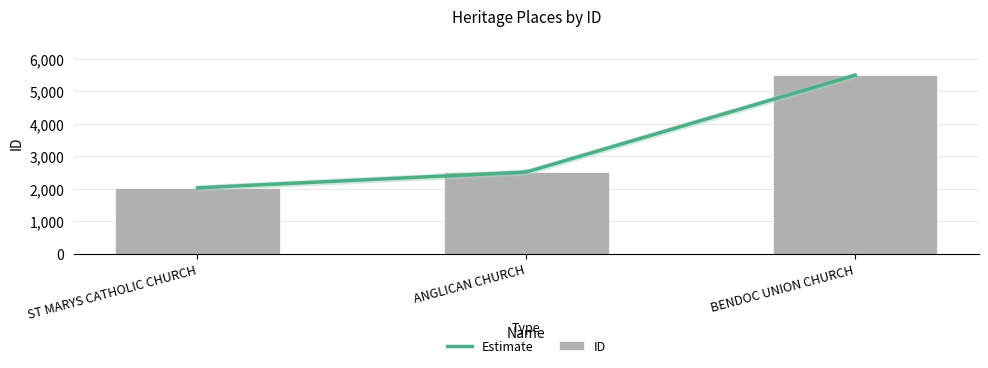

What is the label of the 2nd bar from the right?

ANGLICAN CHURCH